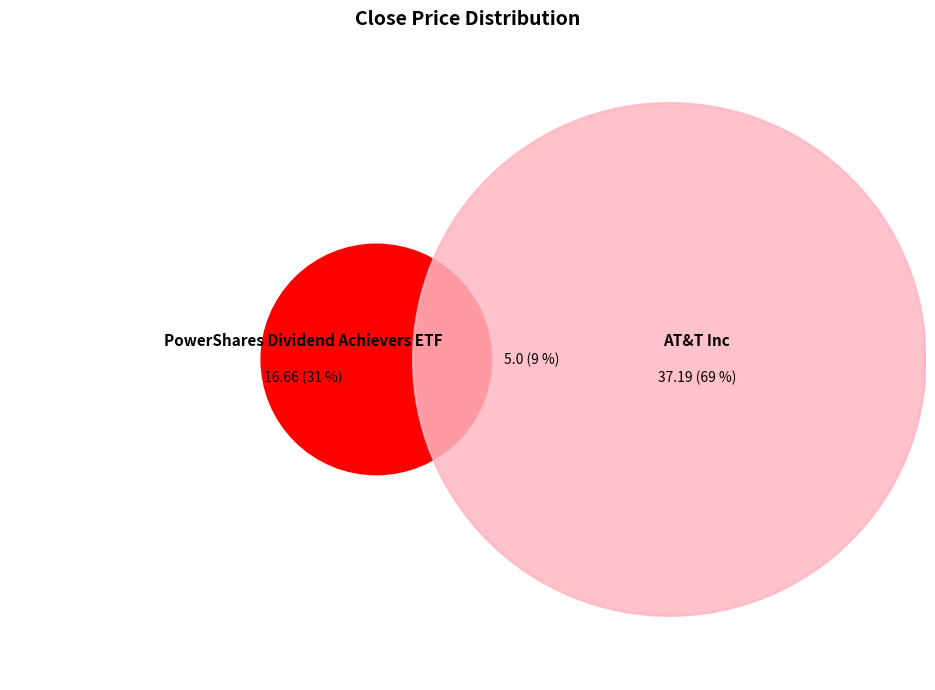

To the nearest percent, what percentage of the pie is AT&T Inc?

69%